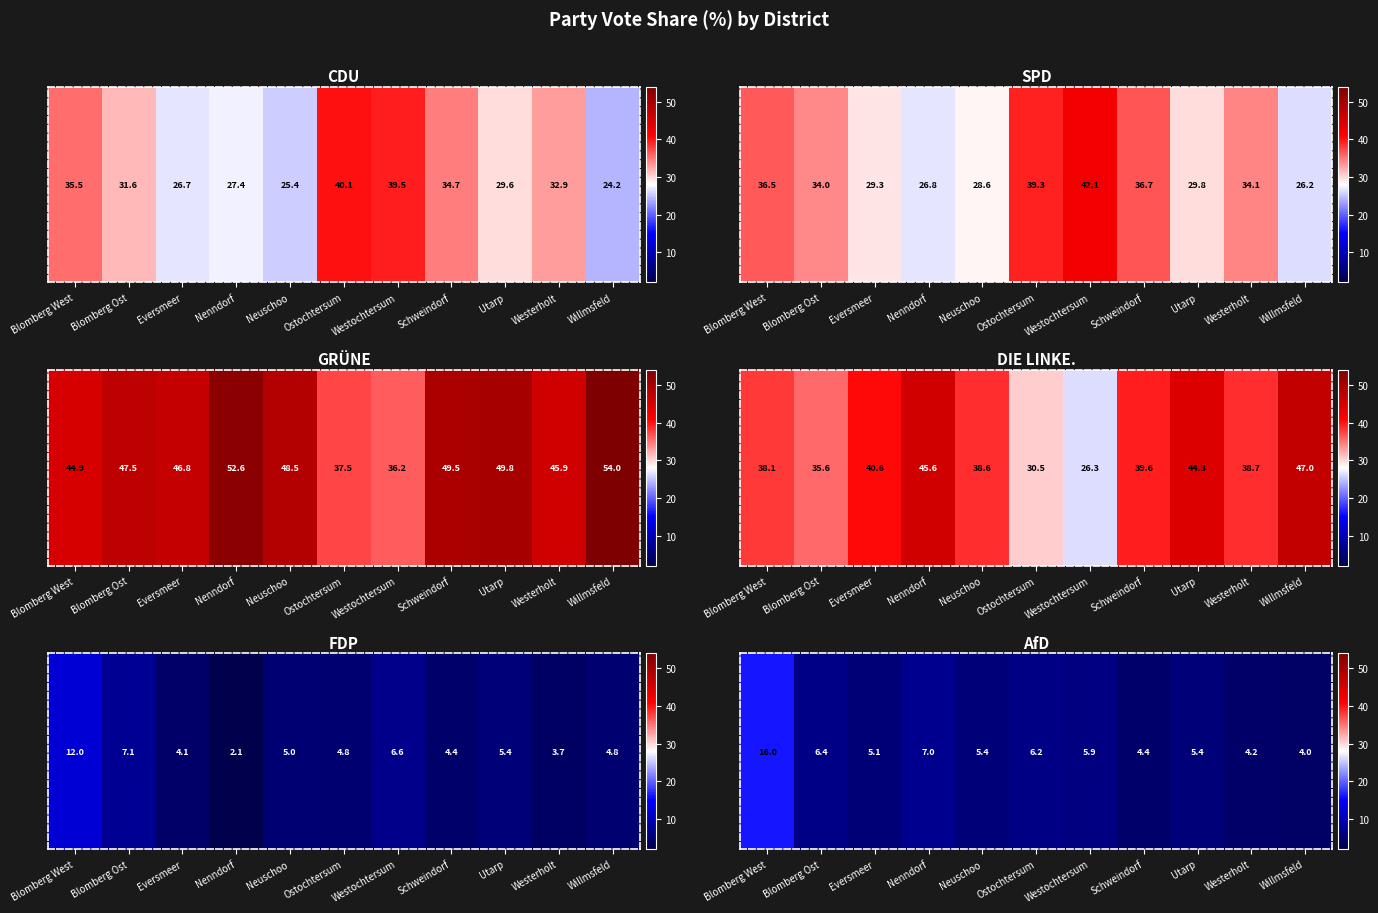

List the labels in order of value, smallest first.

Willmsfeld, Westerholt, Schweindorf, Eversmeer, Utarp, Neuschoo, Westochtersum, Ostochtersum, Blomberg Ost, Nenndorf, Blomberg West